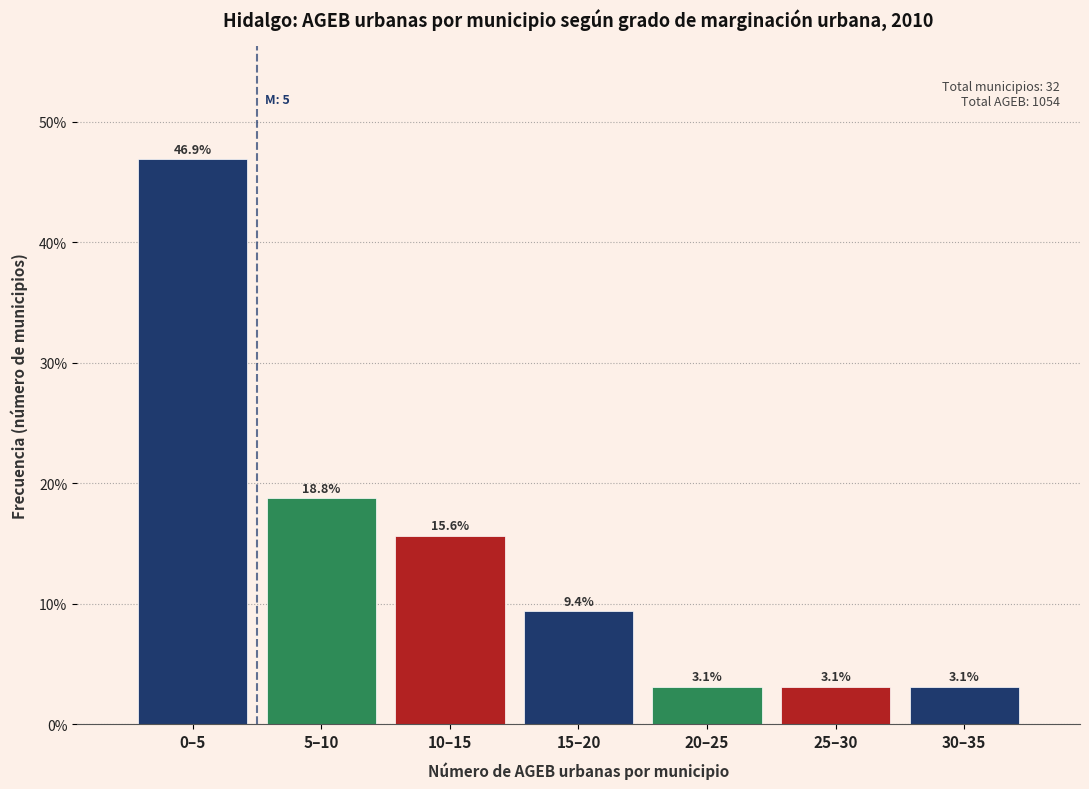

Reading left to right, what are all the values shown in this chart?

0–5=46.9	5–10=18.8	10–15=15.6	15–20=9.4	20–25=3.1	25–30=3.1	30–35=3.1